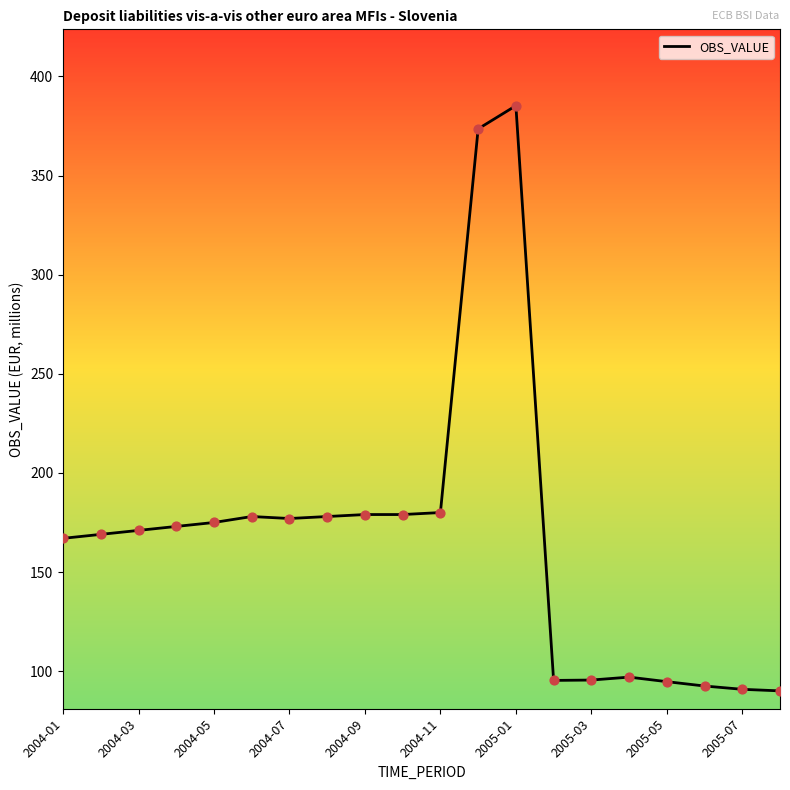

What is the difference between the maximum and minimum values?

295.2